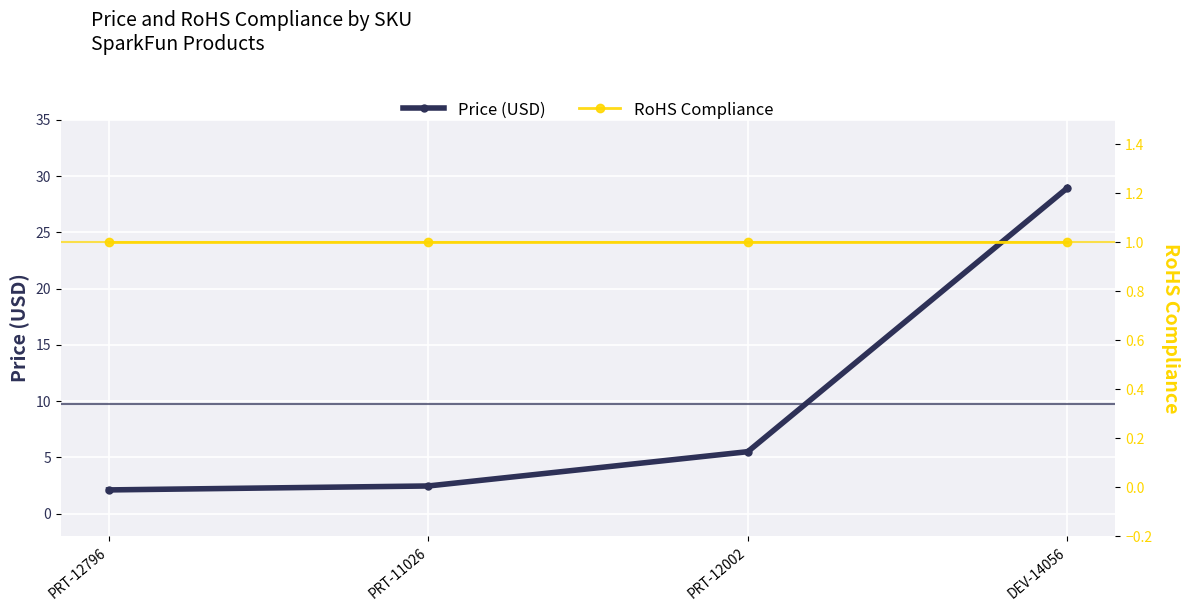

Which series has the largest range (max minus min)?

Price (USD)